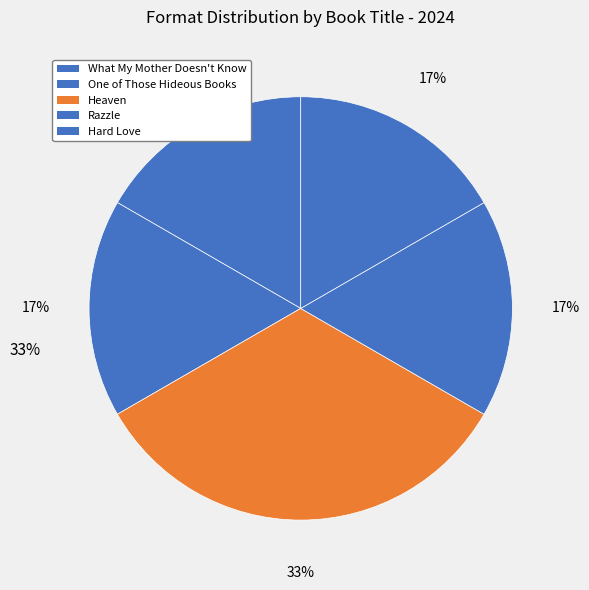

Is the sum of Heaven and What My Mother Doesn't Know greater than half?

No